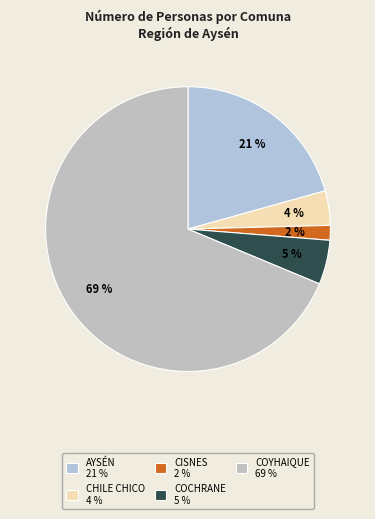

How many slices are in this pie chart?

5